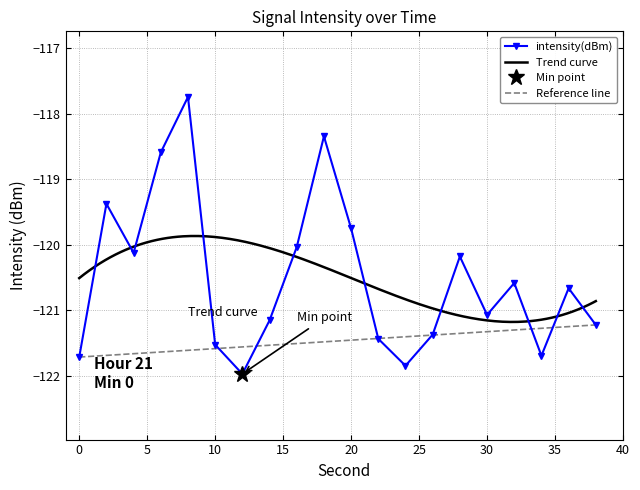

The chart shows a value of -186.6 at 36. True or false?

False